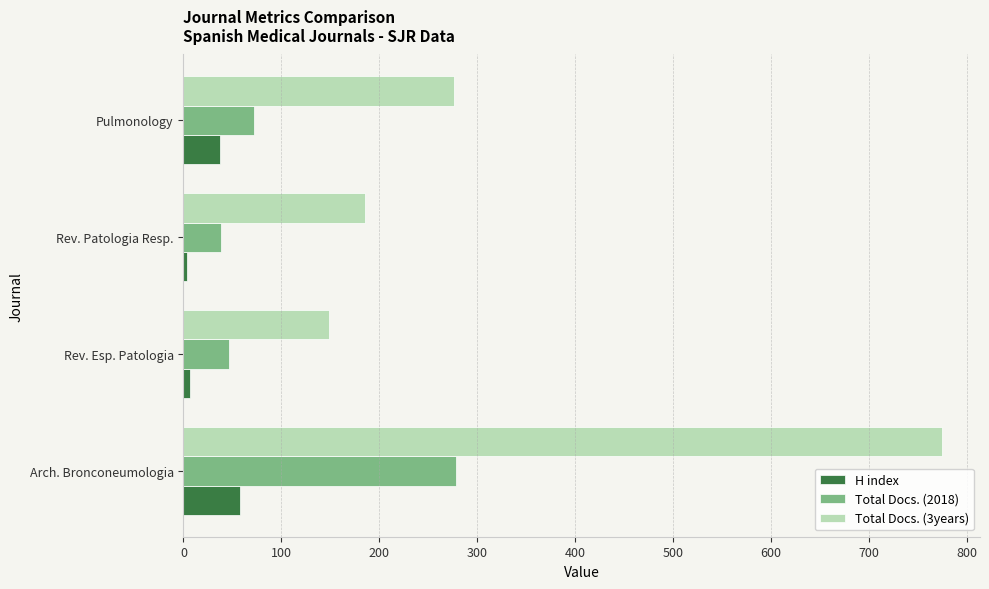

At which label is Total Docs. (2018) closest to 158?

Pulmonology